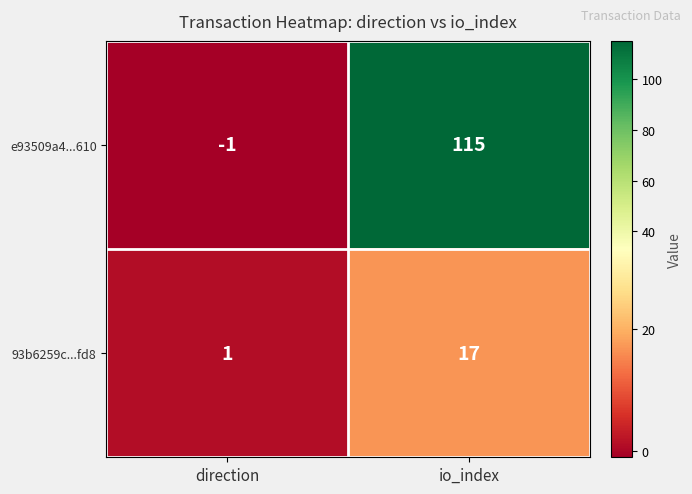

What is the maximum value shown in the chart?

115